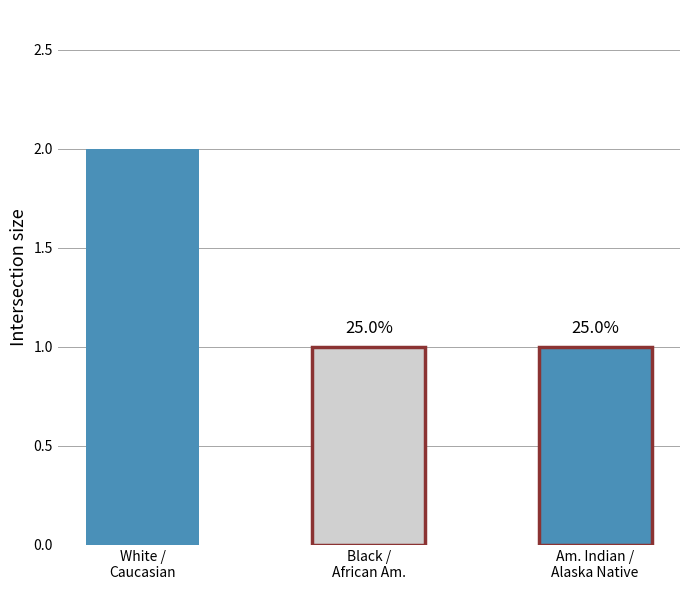

The value at BLACK OR AFRICAN AMERICAN is 1. True or false?

True